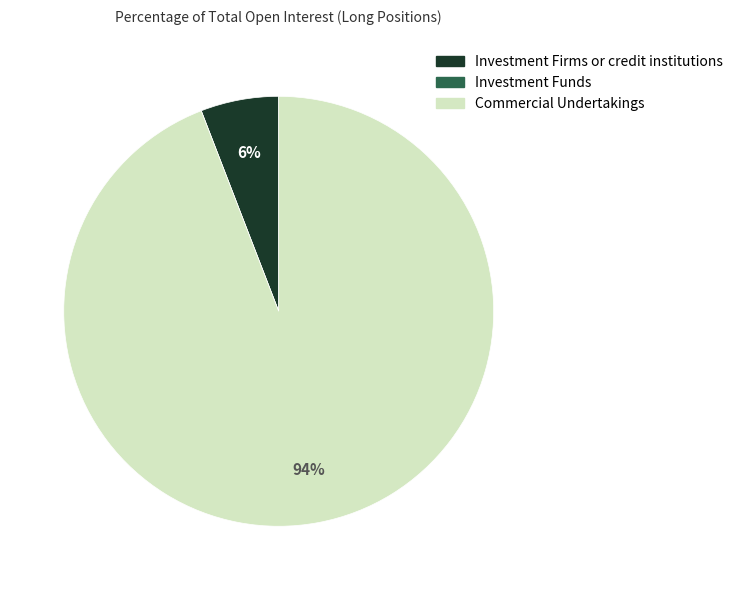

To the nearest percent, what percentage of the pie is Commercial Undertakings?

94%